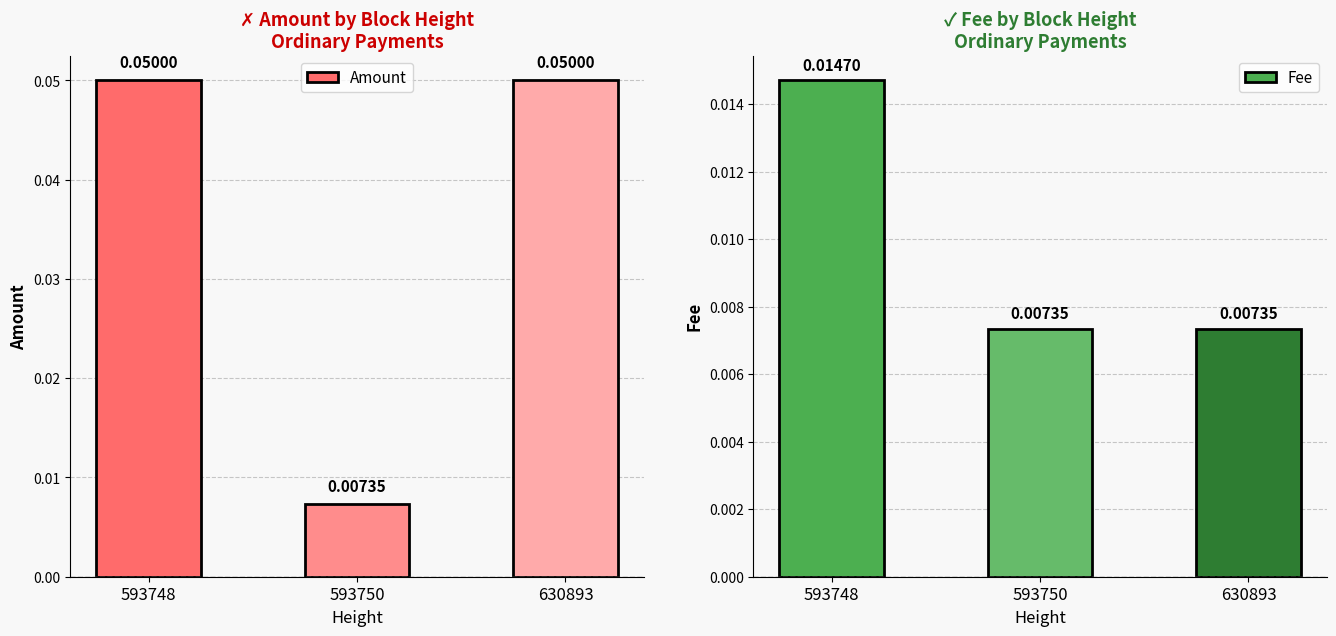

What is the value of the Amount bar at the 3rd from the left?

0.1